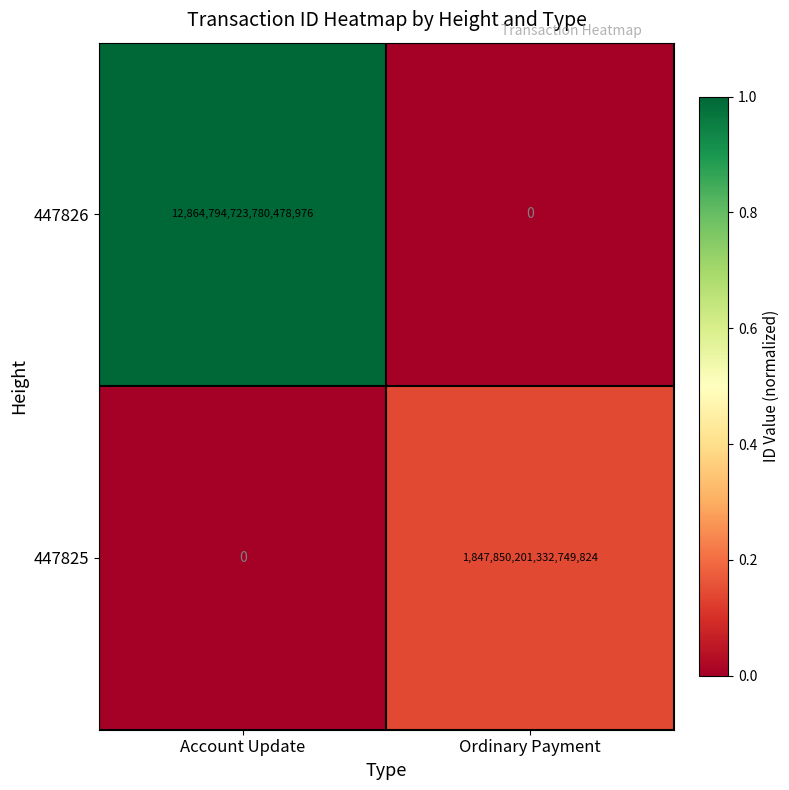

Which series has the largest total across all categories?

447826